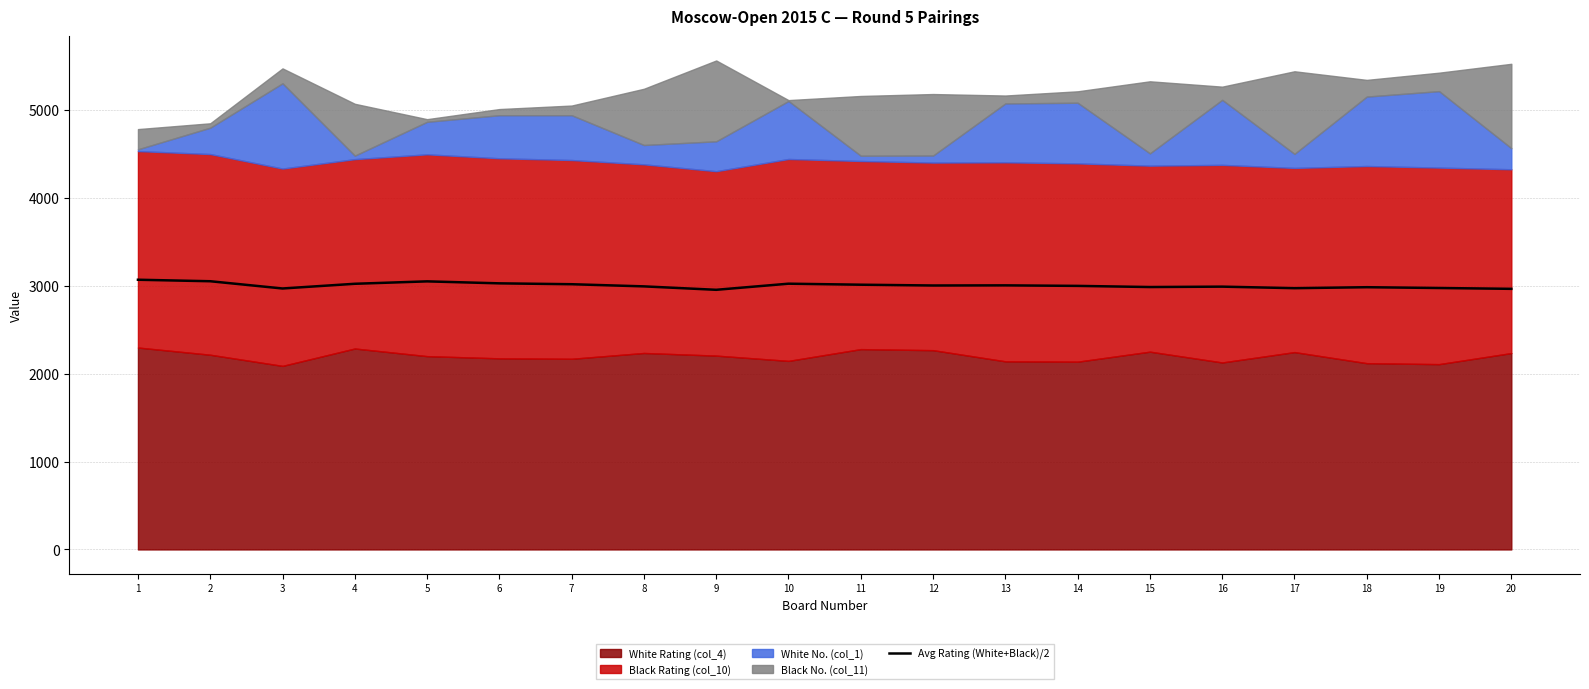

Does the chart display data point markers on the line(s)?

No